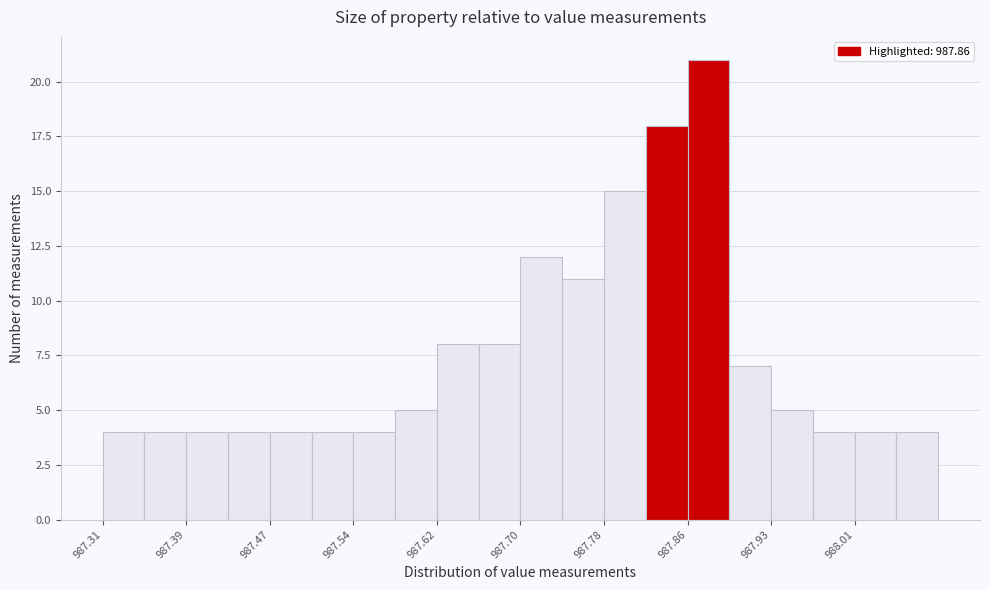

Around what value on the x-axis is the tallest bar? Give the approximate position of its centre, as read against the axis.

987.88